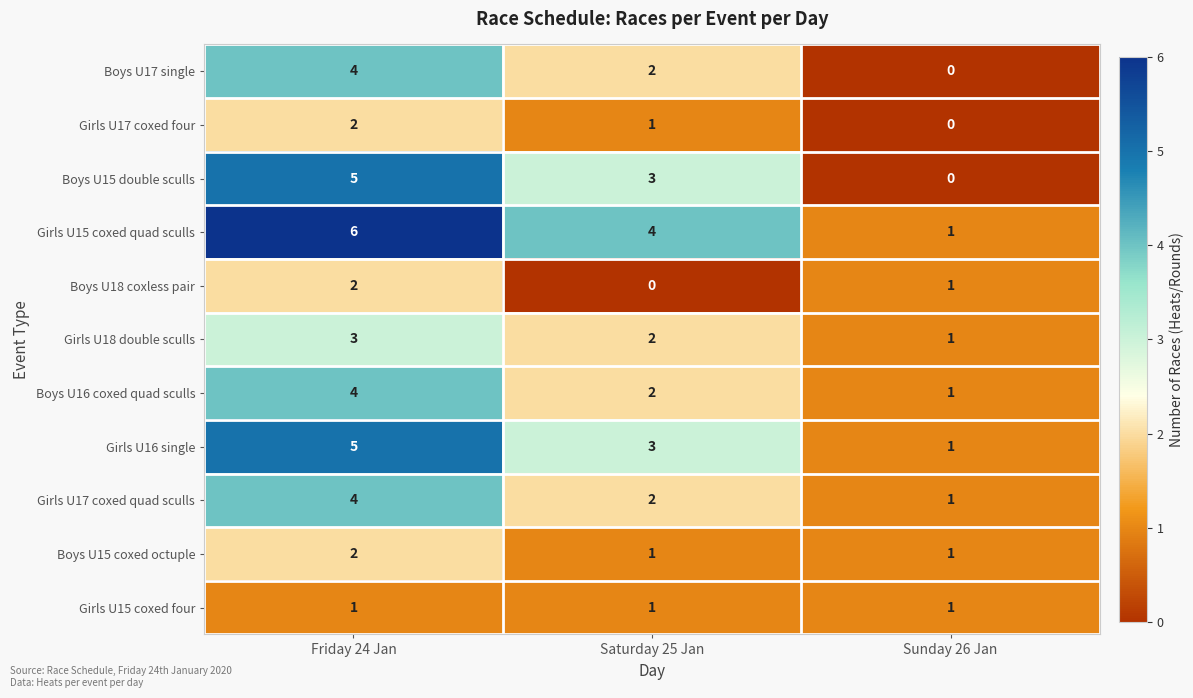

What is the spread (max minus min) of values at Saturday 25 Jan?

4